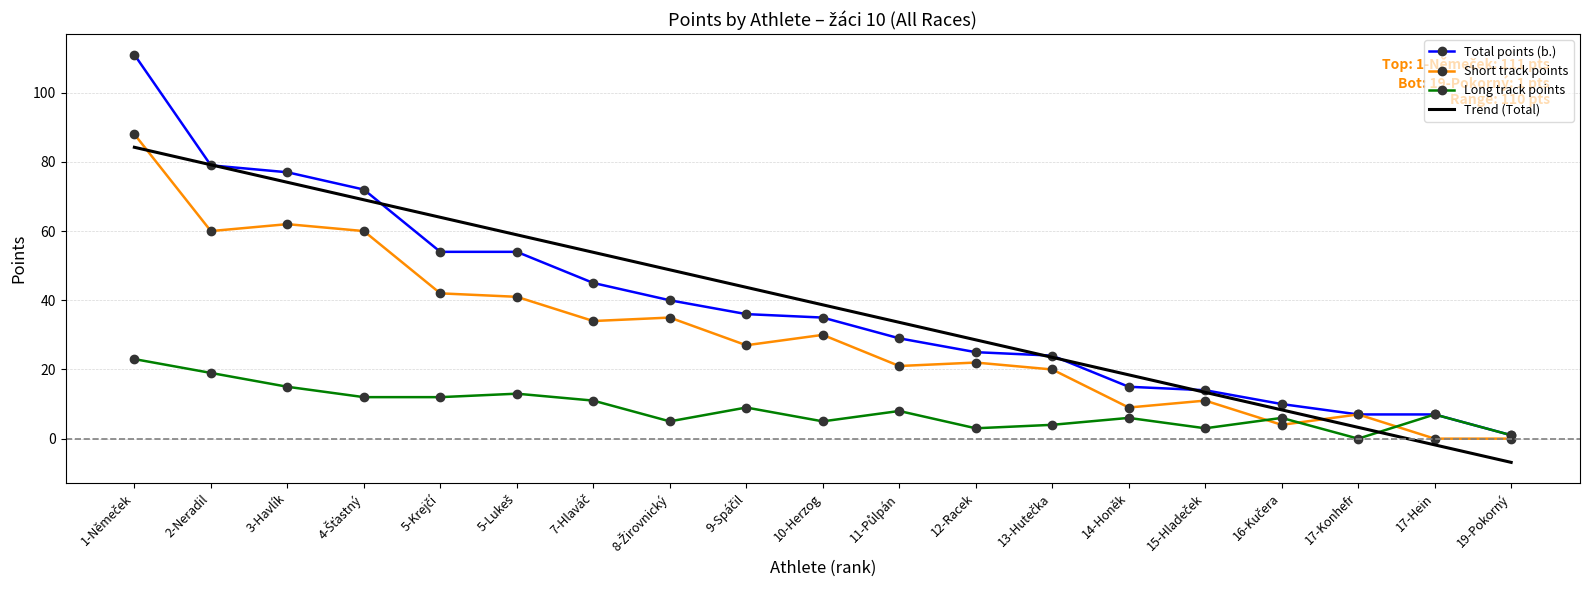

True or false: Short track points has a value of 22.0 at 12-Racek.

True